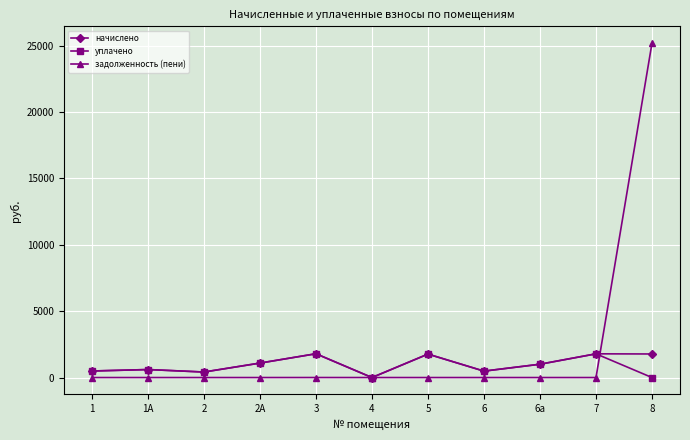

True or false: задолженность (пени) has a value of 14918.3 at 5.

False